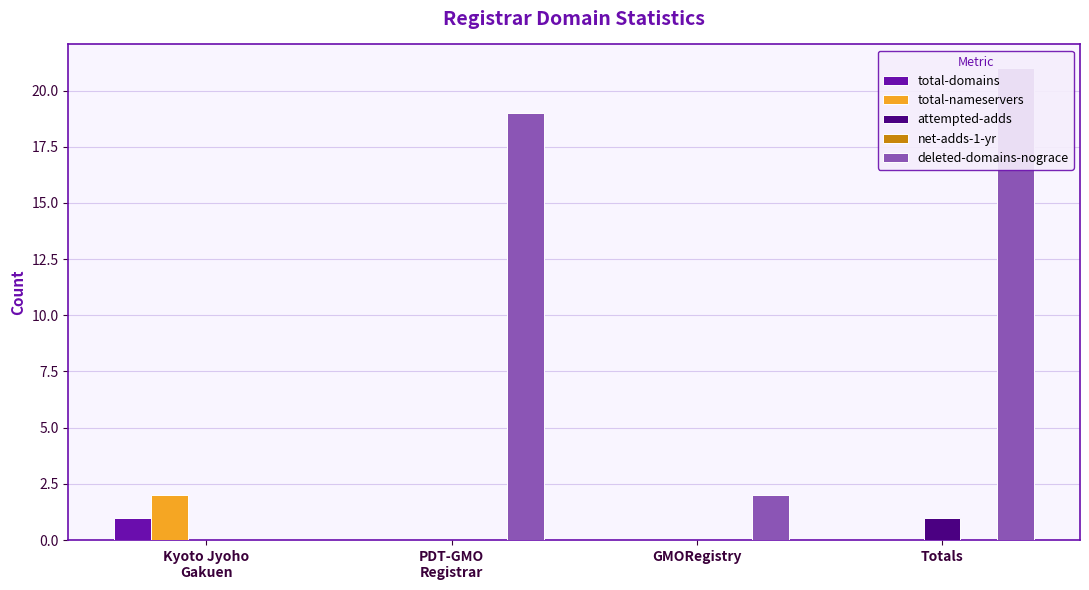

Which series has the largest total across all categories?

deleted-domains-nograce